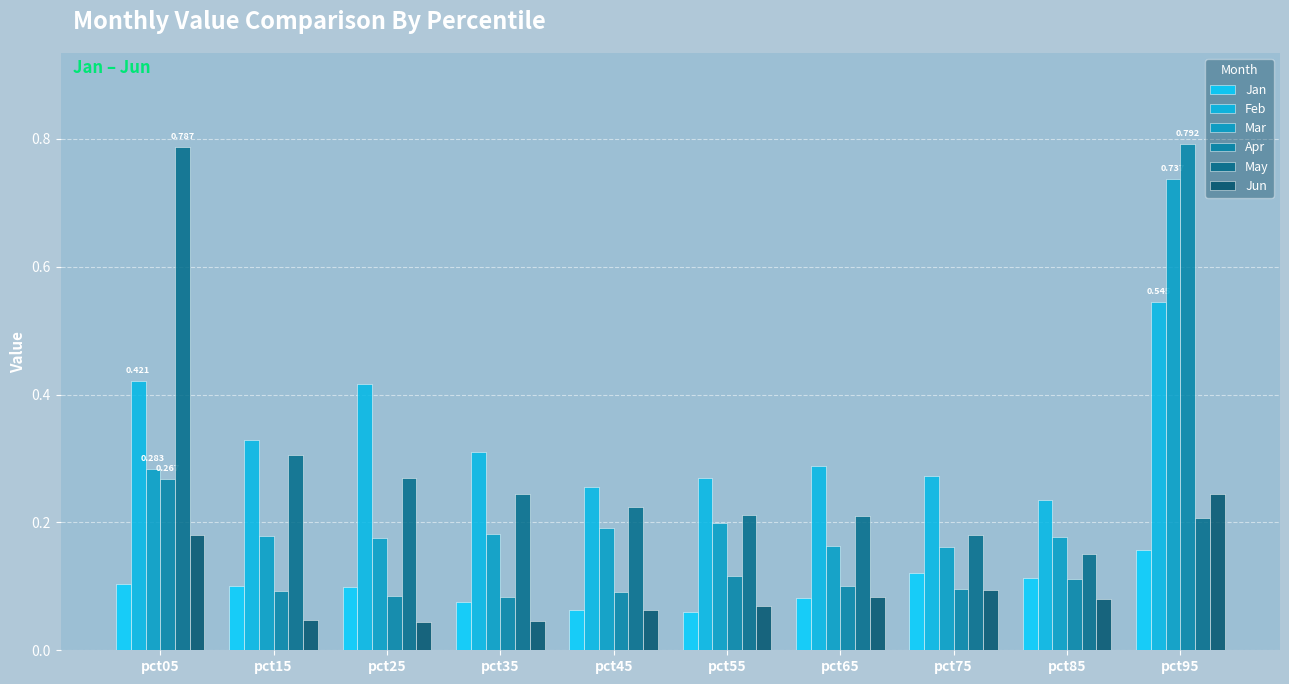

Are the bars horizontal?

No